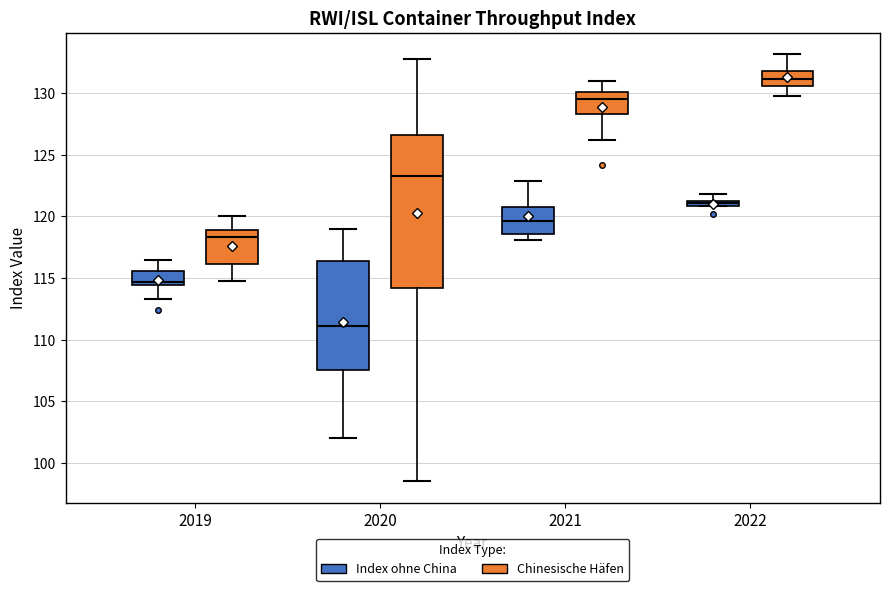

Where does the upper whisker of the box for 2022 (Index ohne China) end on the y-axis? The values are not printed on the chart, so give them approximately, as read against the axis.

122.0